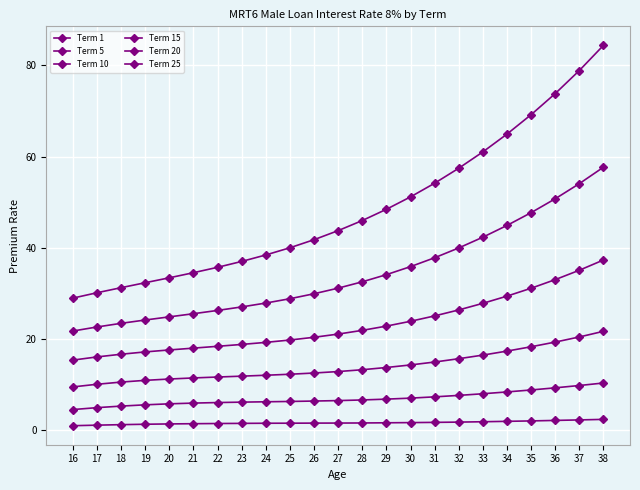

Does the chart have visible grid lines?

Yes